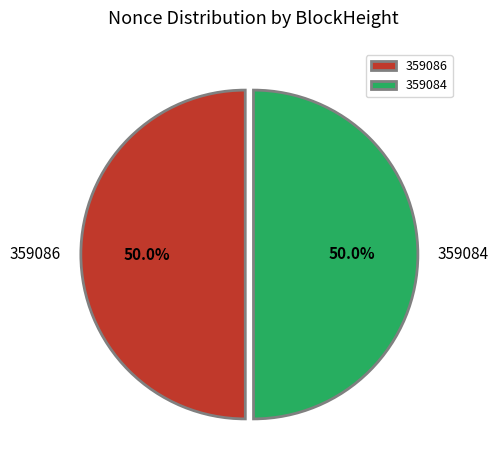

How many slices are in this pie chart?

2